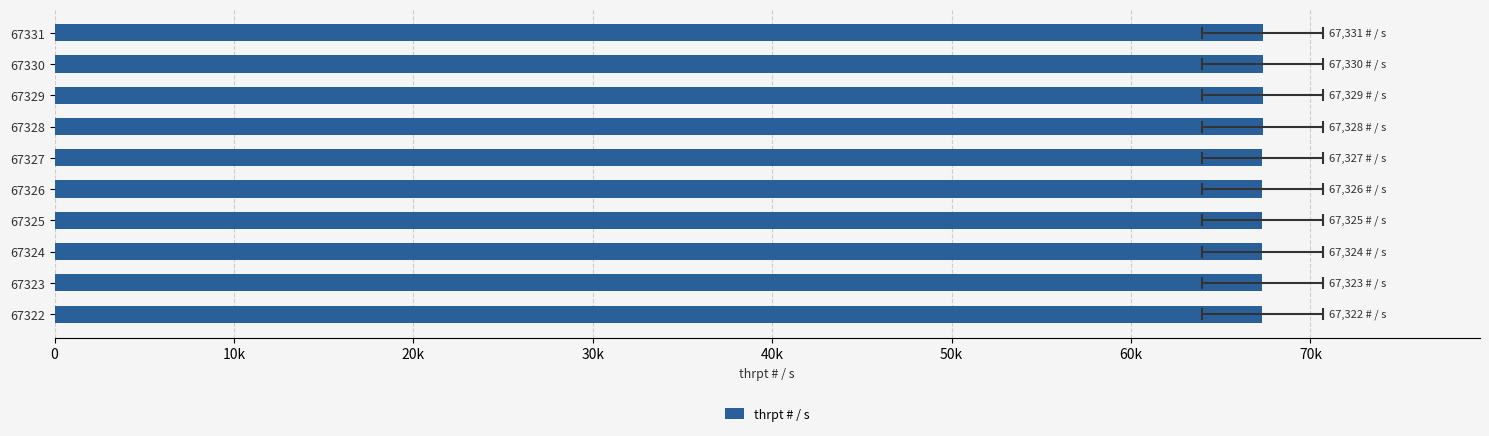

Reading left to right, transcribe all the data shown in this chart.

67322	67323	67324	67325	67326	67327	67328	67329	67330	67331